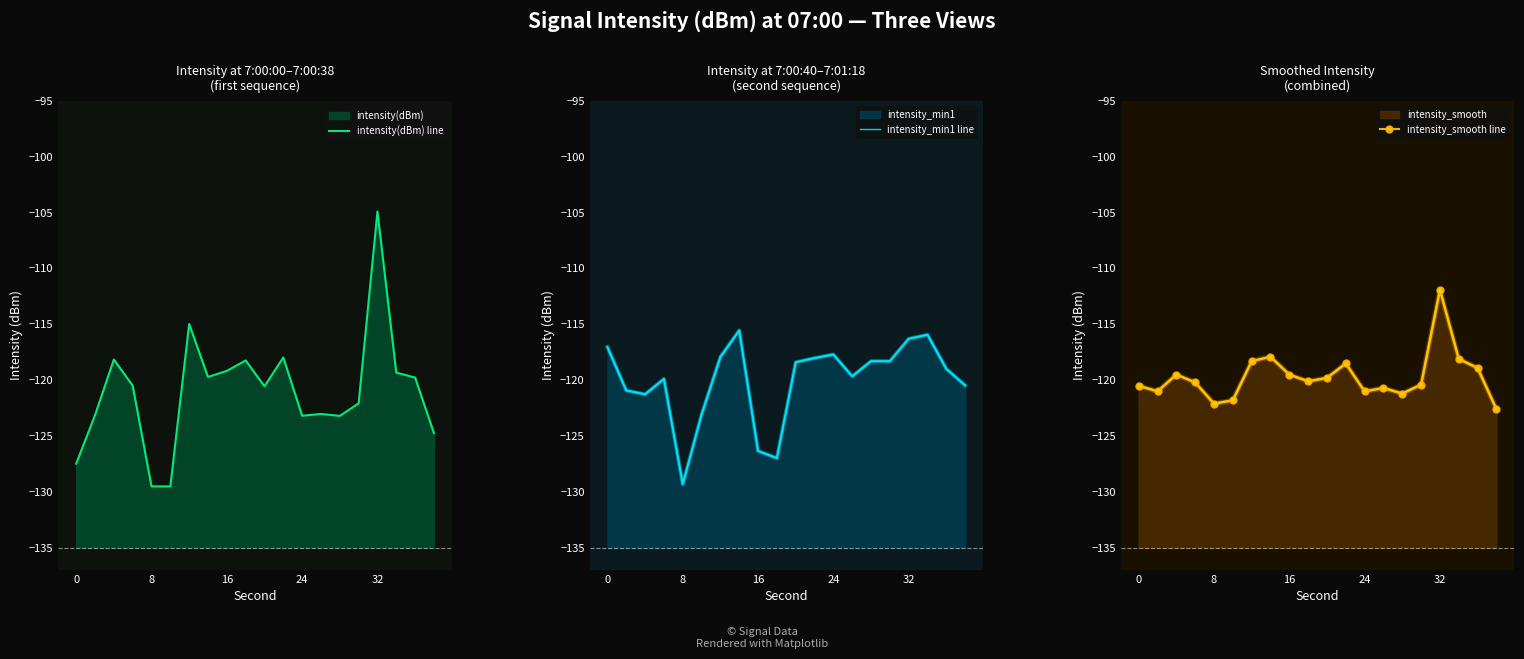

Reading left to right, what are all the values shown in this chart?

intensity(dBm) line: -127.5	-123.1	-118.1	-120.5	-129.5	-129.5	-115.0	-119.7	-119.2	-118.2	-120.5	-118.0	-123.2	-123.0	-123.2	-122.1	-104.9	-119.3	-119.8	-124.7
intensity_min1 line: -117.0	-120.9	-121.3	-119.9	-129.3	-123.1	-117.9	-115.5	-126.3	-127.0	-118.4	-118.0	-117.7	-119.7	-118.3	-118.3	-116.3	-115.9	-119.0	-120.5
intensity_smooth line: -120.5	-121.0	-119.5	-120.2	-122.1	-121.8	-118.3	-117.9	-119.5	-120.1	-119.8	-118.5	-121.0	-120.7	-121.2	-120.4	-111.9	-118.1	-118.9	-122.6